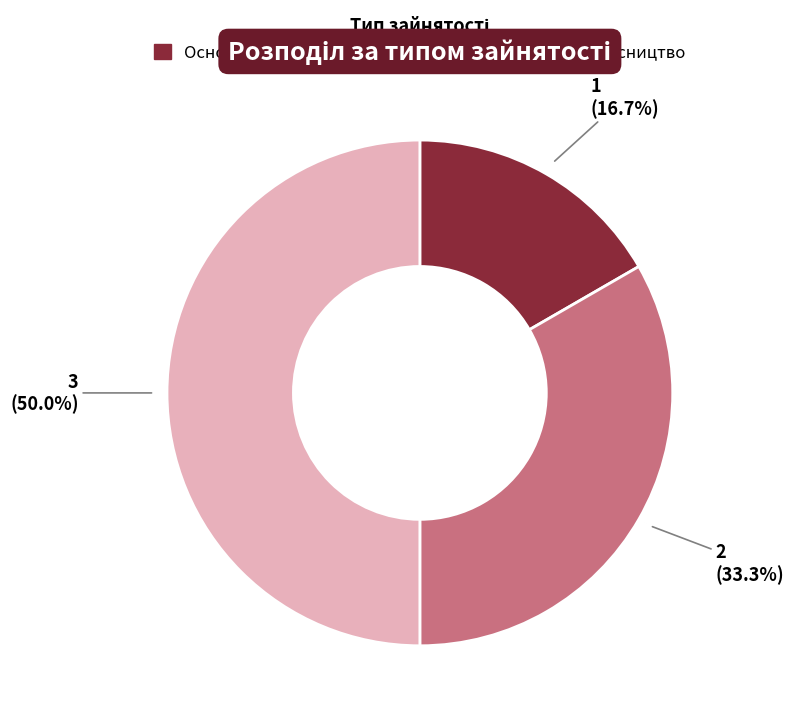

What percentage is the Основне місце роботи slice, to the nearest percent?

17%